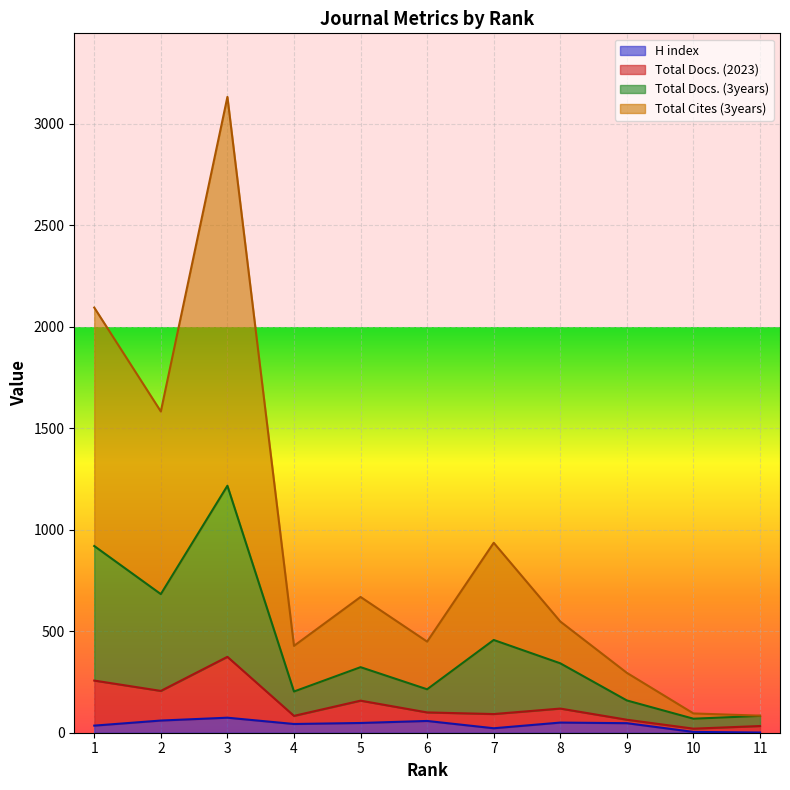

What is the difference between the second highest and second lowest values in the H index series?

56